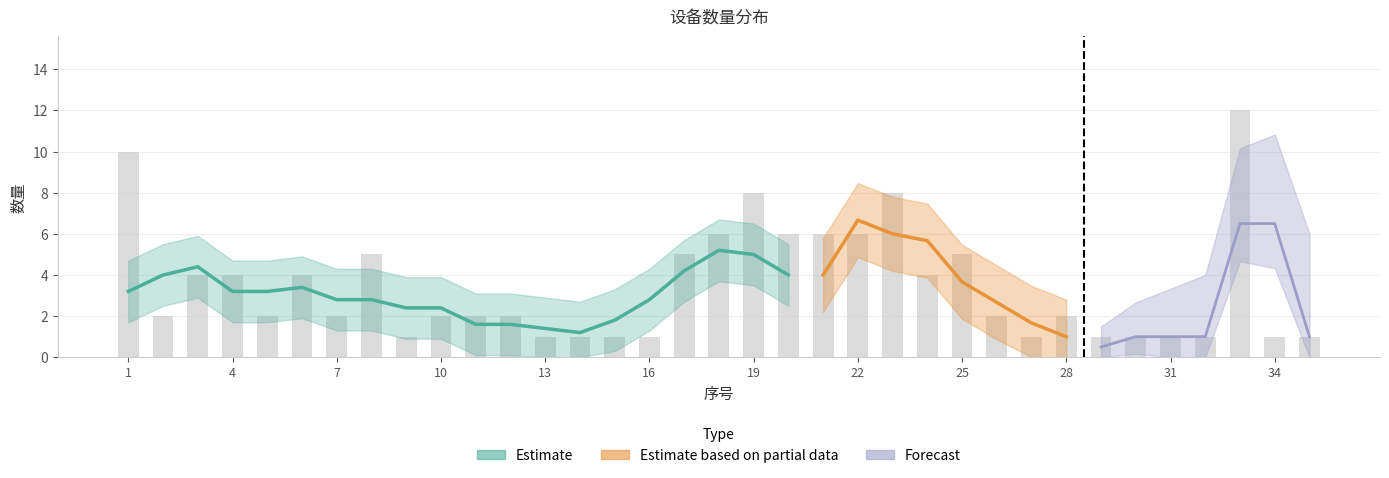

At which category does the chart reach its peak across all series?

33